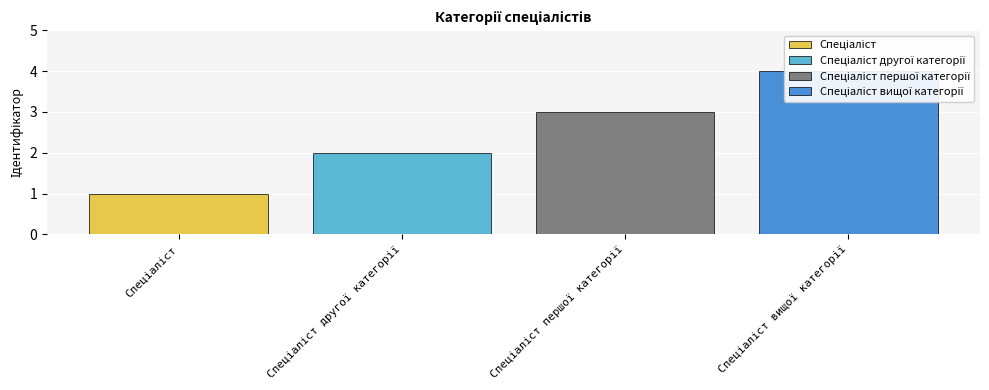

Which has a higher value, Спеціаліст першої категорії or Спеціаліст вищої категорії?

Спеціаліст вищої категорії